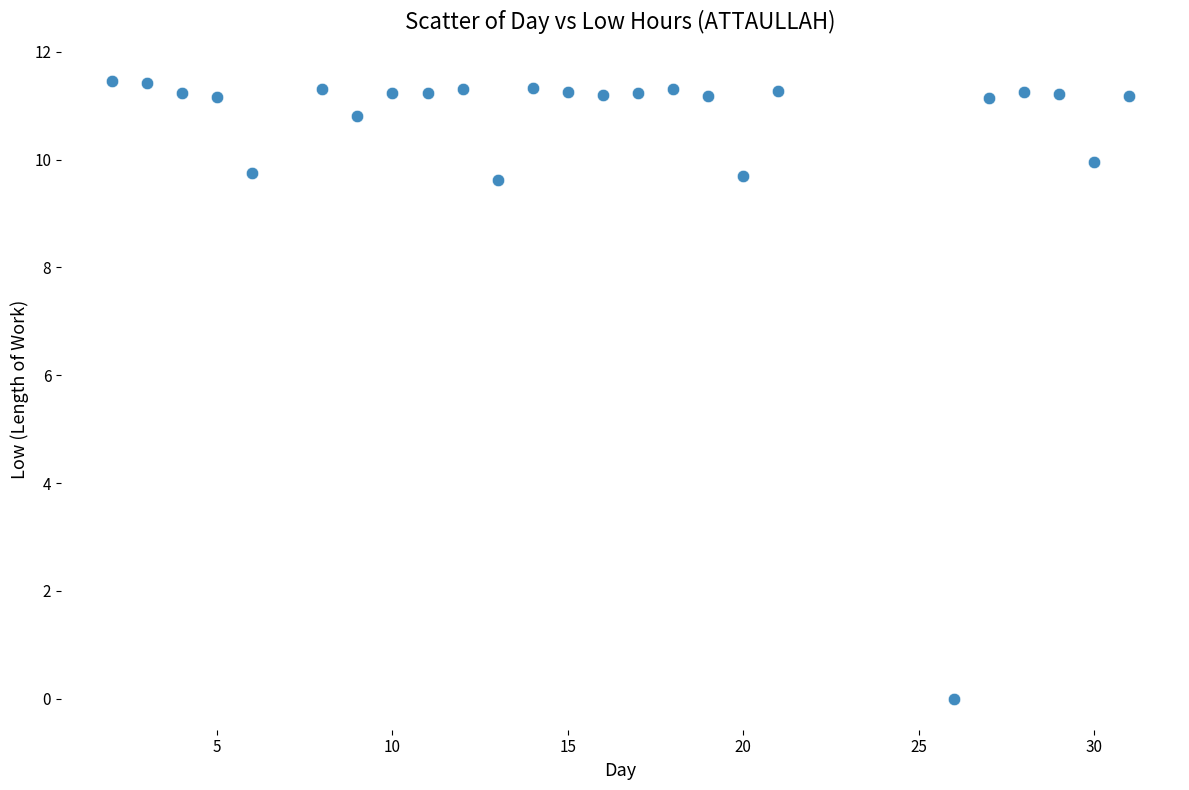

What is the range of Y values (max minus min)?

11.5